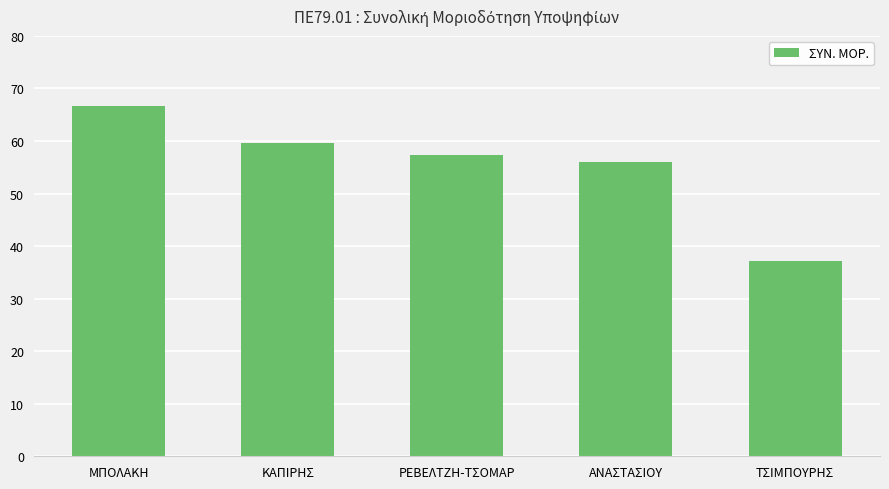

What is the sum of all values?

276.9